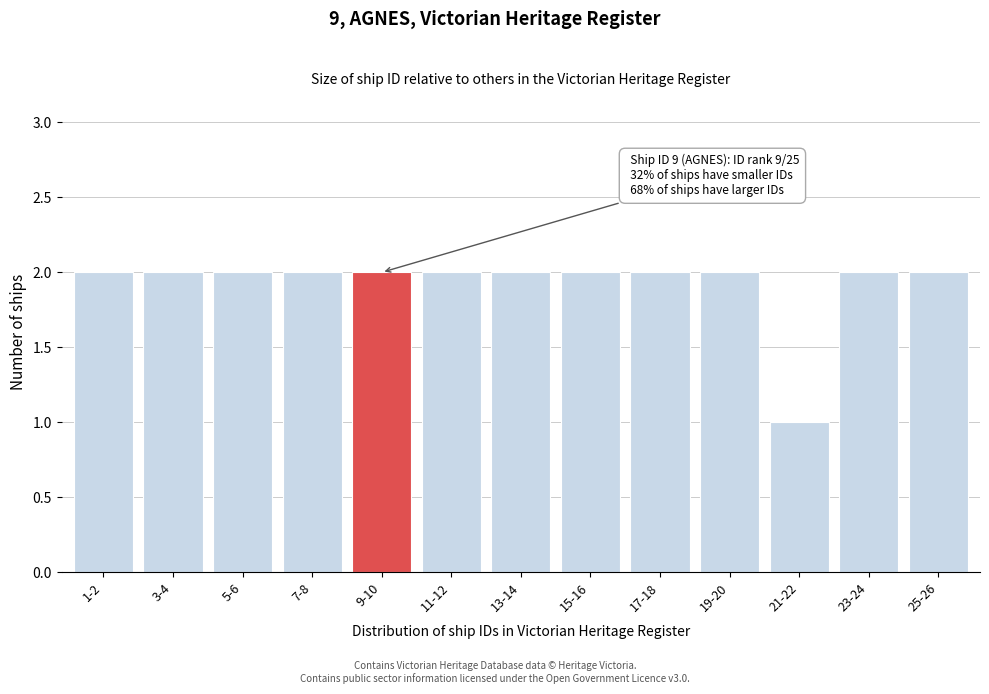

Reading left to right, what are all the values shown in this chart?

2	2	2	2	2	2	2	2	2	2	1	2	2